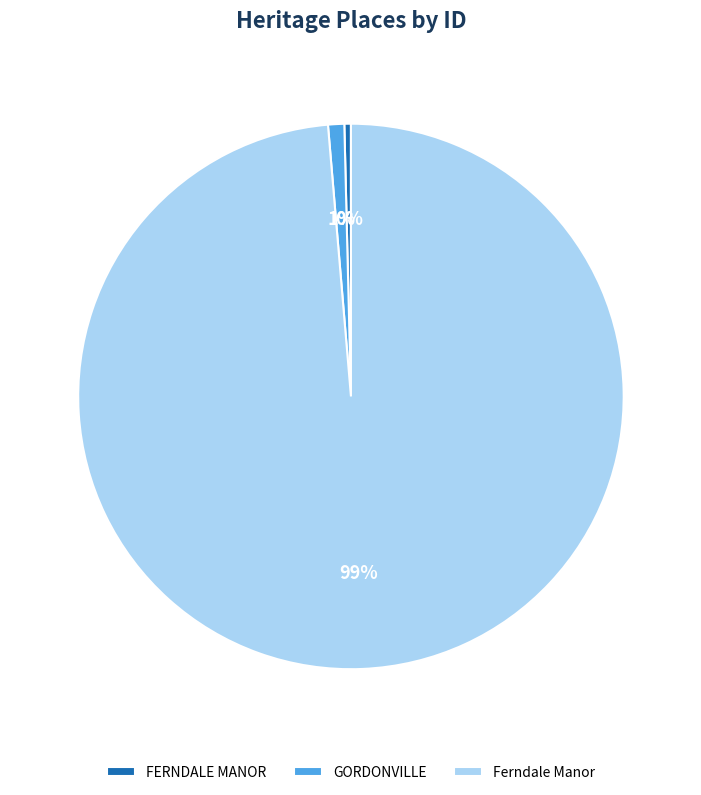

Is the sum of FERNDALE MANOR and GORDONVILLE greater than half?

No